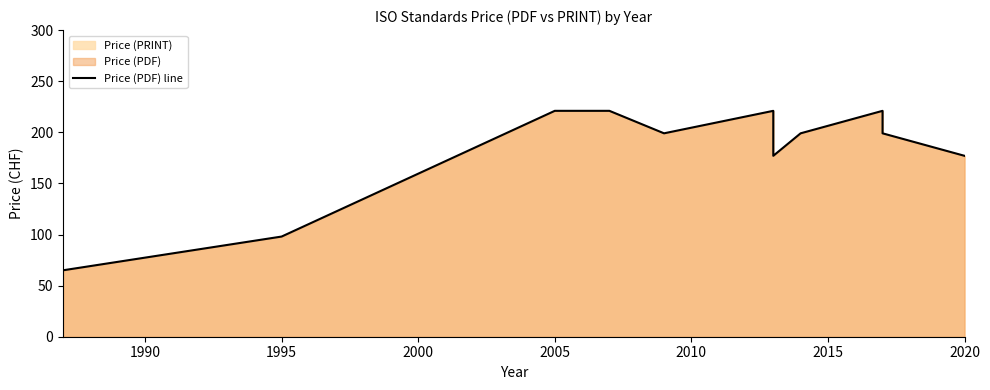

How many interior local valleys (lower than both neighbors) does the data have?

2